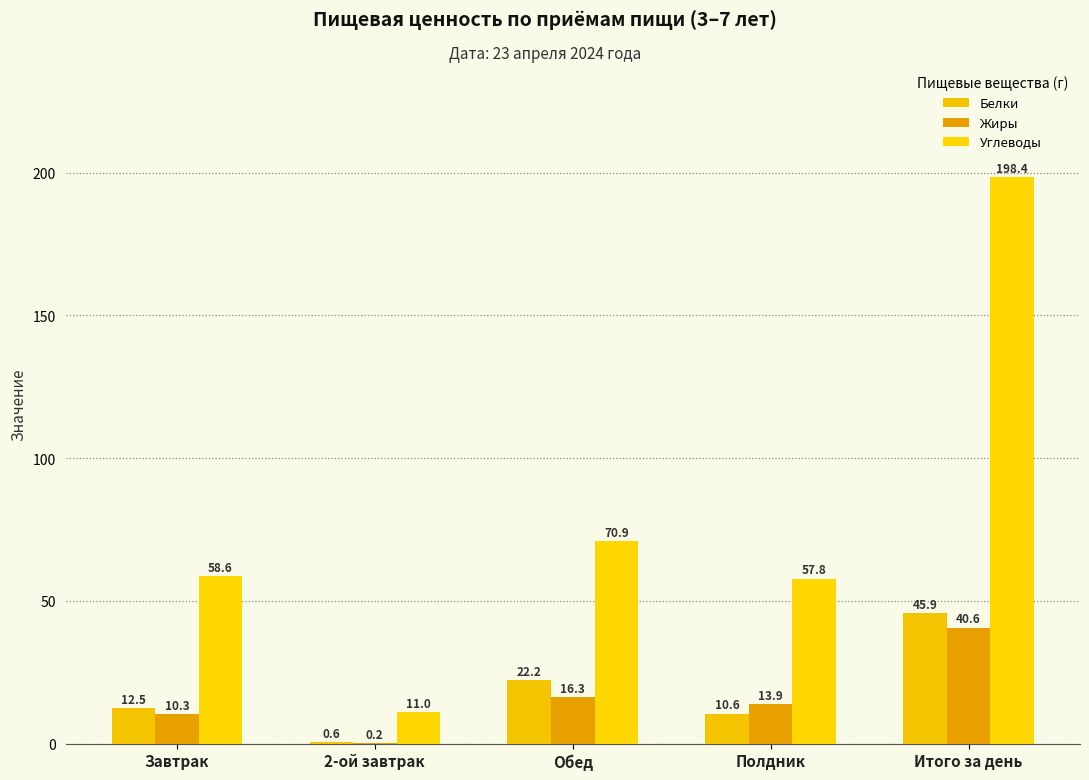

Which series has the widest spread of values?

Углеводы